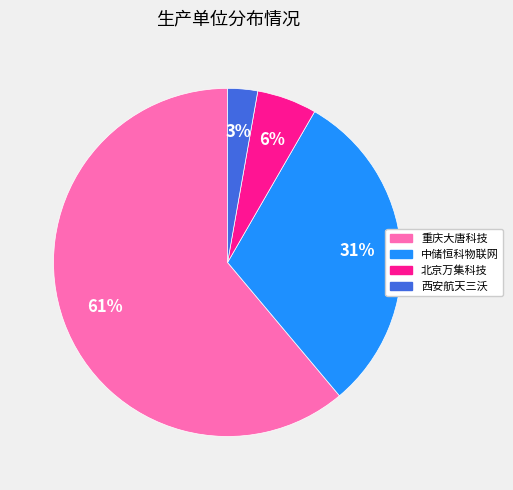

Rank the categories by value from lowest to highest.

西安航天三沃, 北京万集科技, 中储恒科物联网, 重庆大唐科技